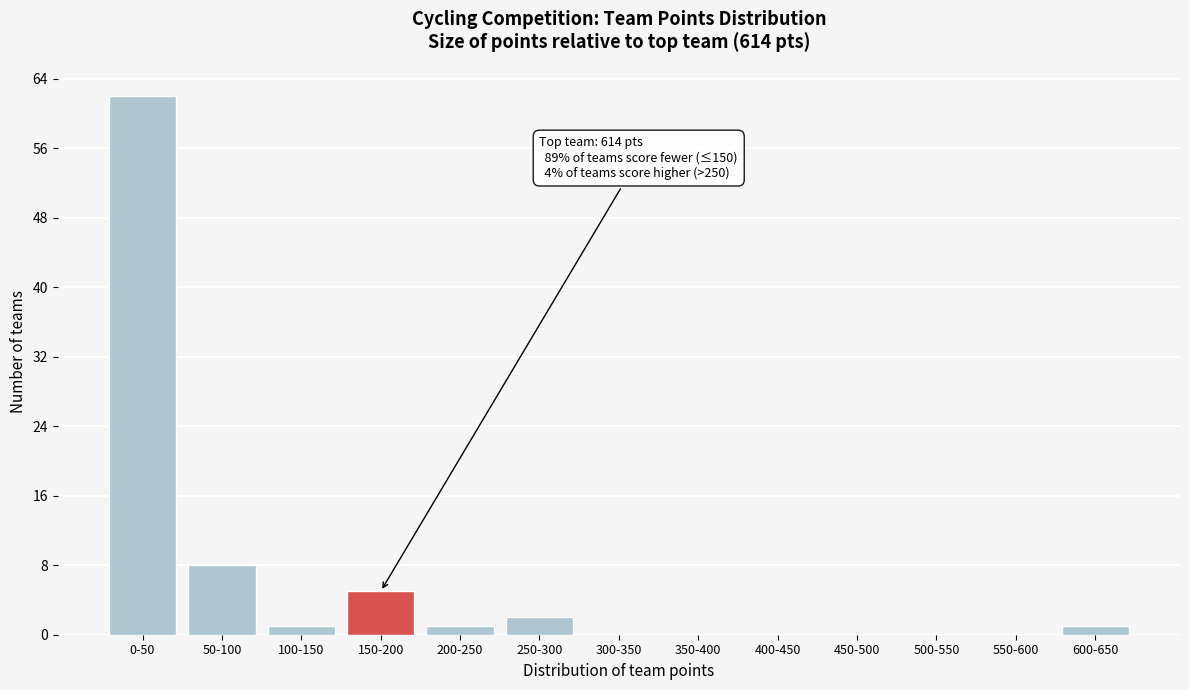

Reading right to left, what are all the values shown in this chart?

600-650=1	550-600=0	500-550=0	450-500=0	400-450=0	350-400=0	300-350=0	250-300=2	200-250=1	150-200=5	100-150=1	50-100=8	0-50=62